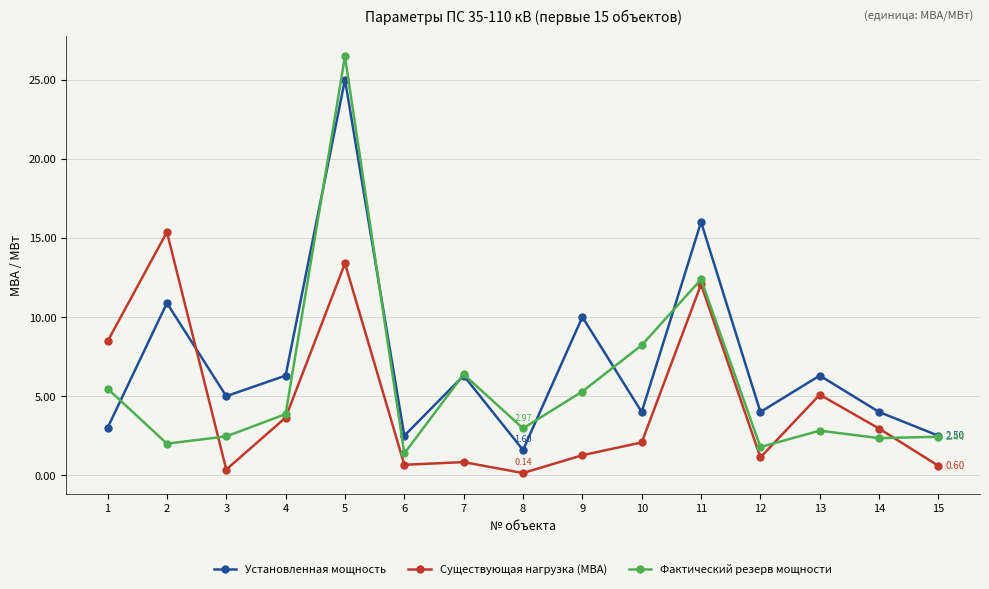

Rank the series at 5 from lowest to highest value.

Существующая нагрузка (МВА), Установленная мощность, Фактический резерв мощности